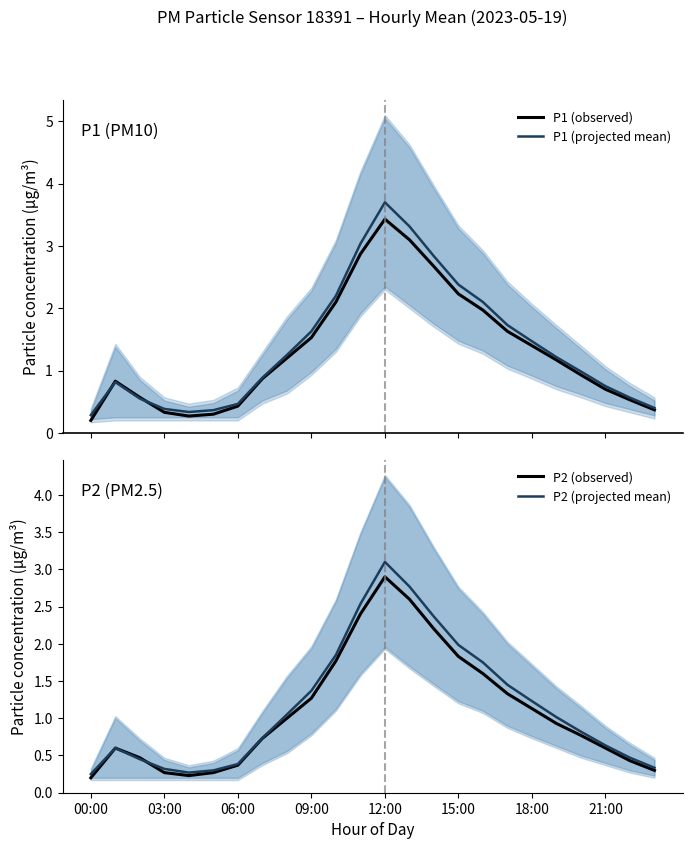

Where is P2 (observed) nearest to the value 1?

8